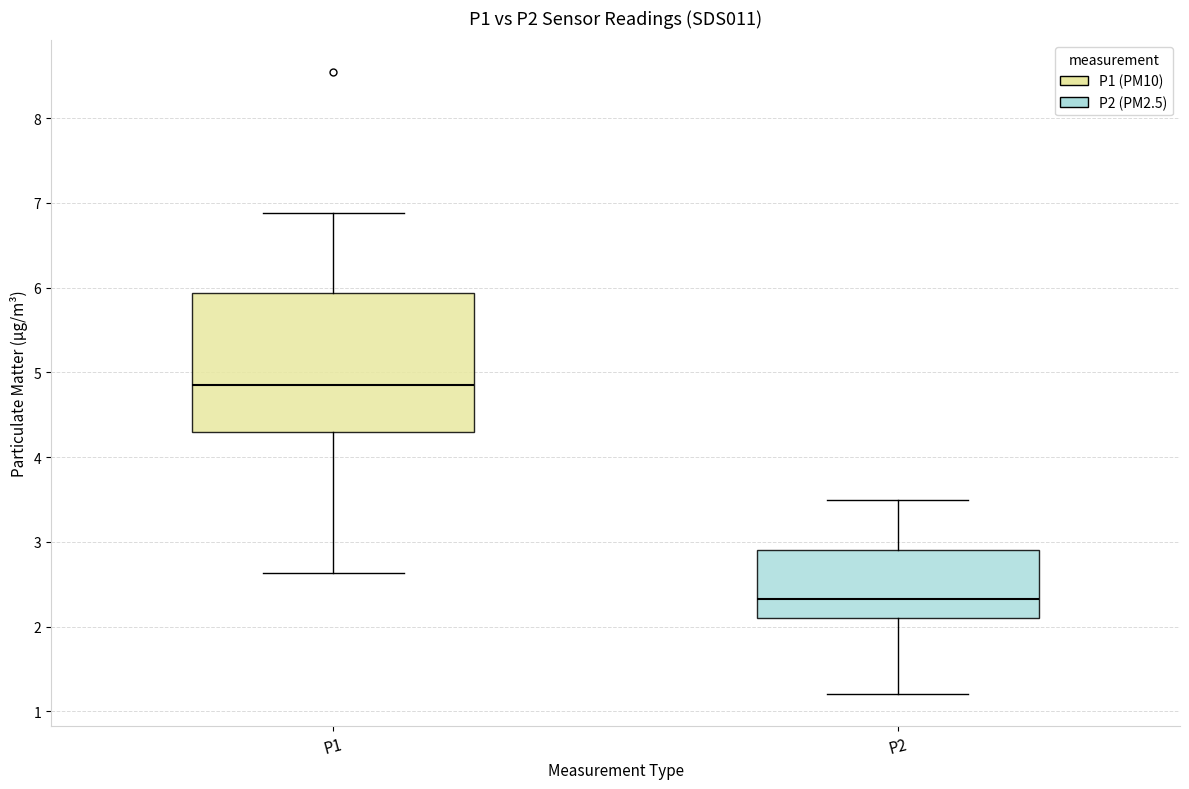

Which box's median line is the lowest?

P2